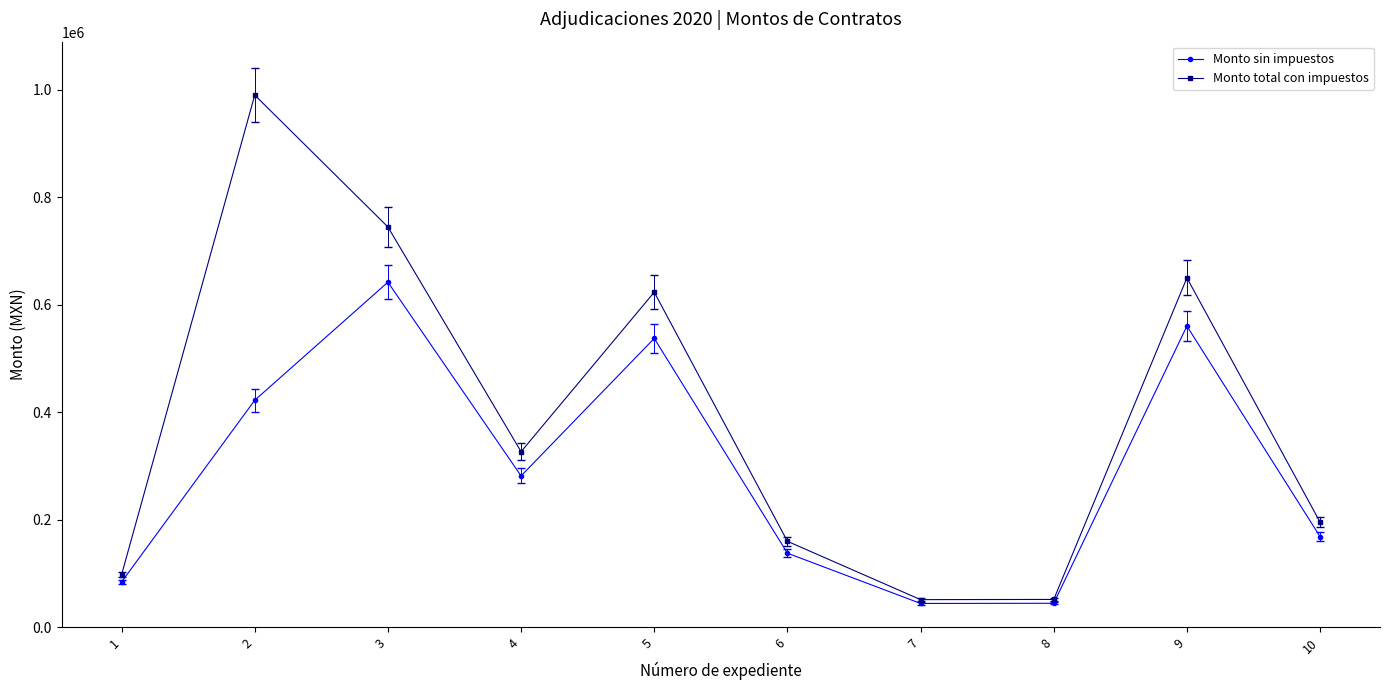

In Monto sin impuestos, how many points are higher than both neighbors (excluding endpoints)?

3